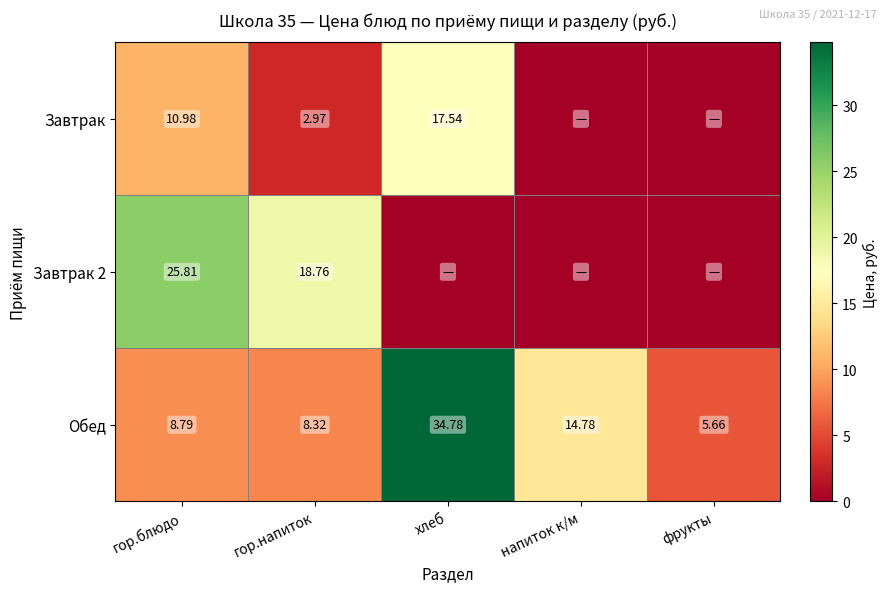

Which series changed the most between гор.блюдо and гор.напиток?

Завтрак